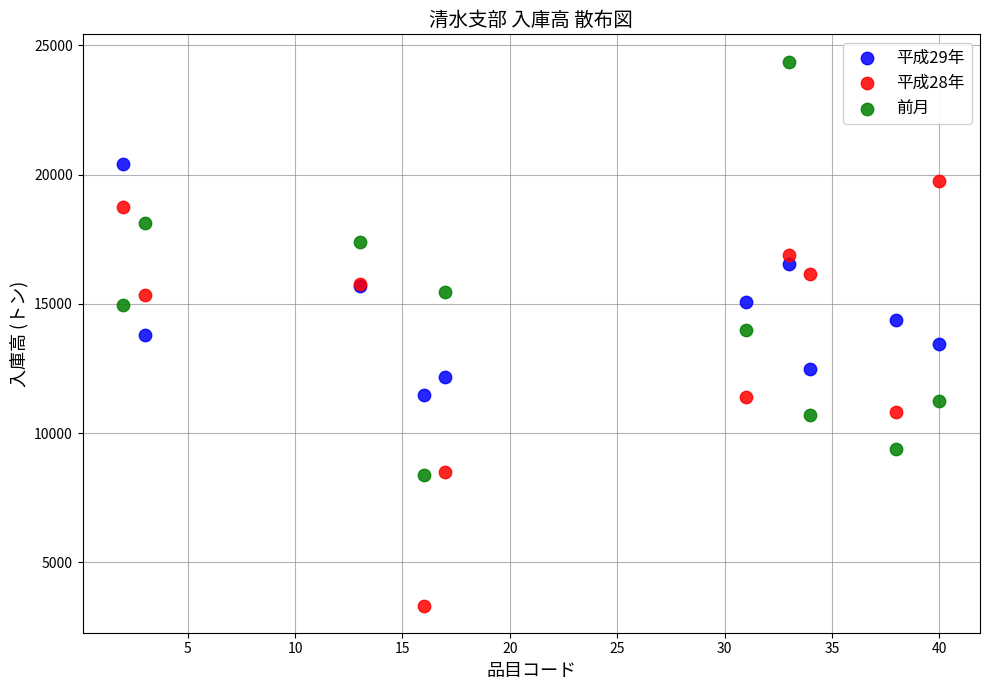

Which series reaches the maximum Y coordinate?

前月